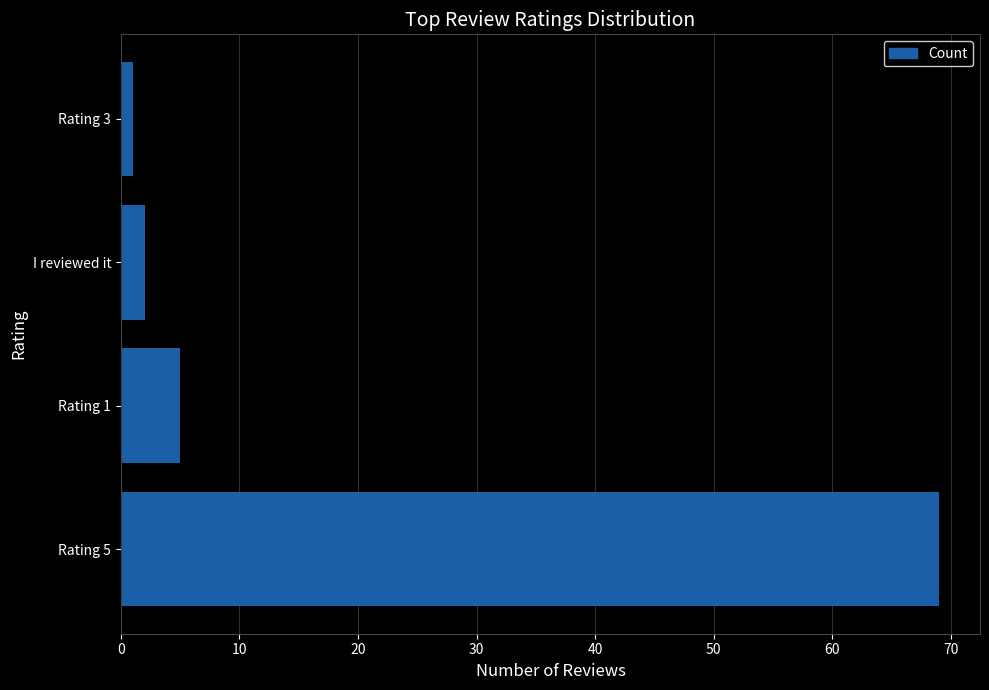

What is the change in value from Rating 1 to I reviewed it?

-3